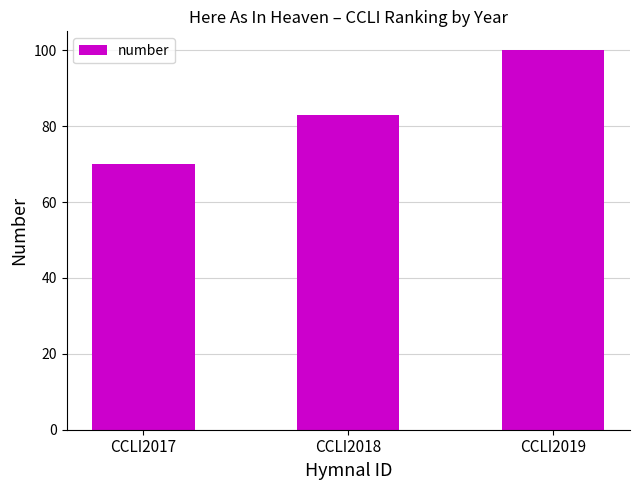

What value does the data have at CCLI2019, to the nearest 10?

100